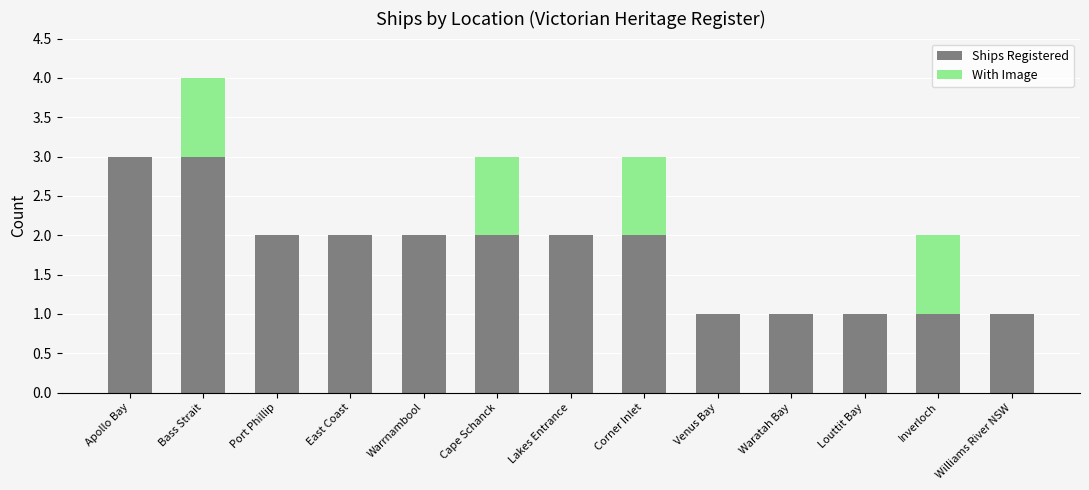

What are all the series names shown in the legend?

Ships Registered, With Image